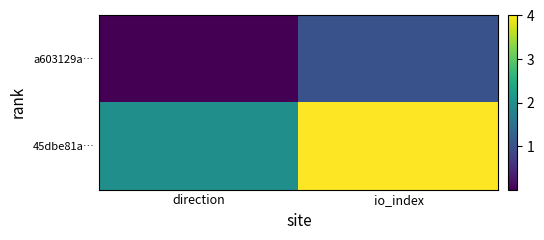

Reading right to left, transcribe all the data shown in this chart.

a603129a…: io_index=1.0	direction=0.0
45dbe81a…: io_index=4.0	direction=2.0